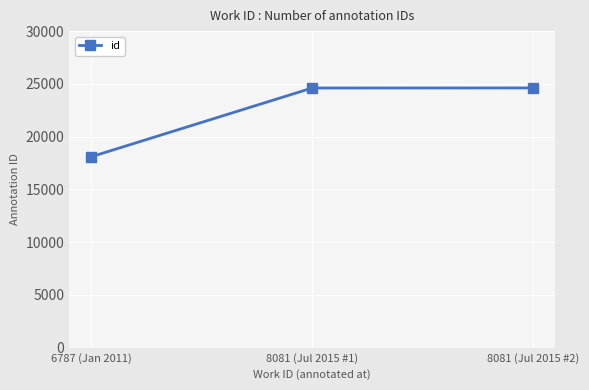

True or false: the data shows 38846 at 8081 (Jul 2015 #2).

False